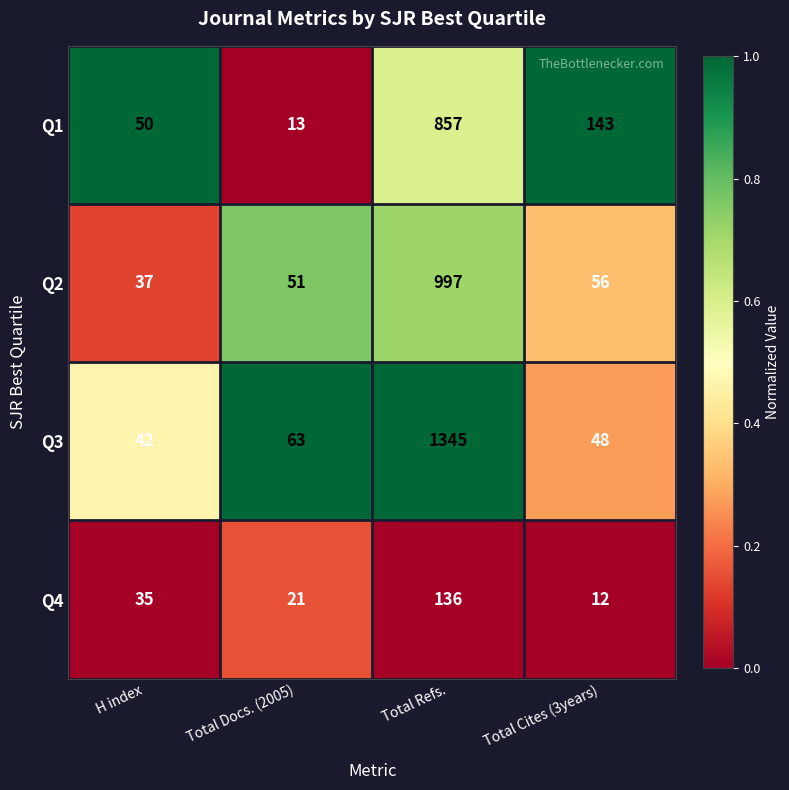

What is the total value across all series at Total Cites (3years)?

259